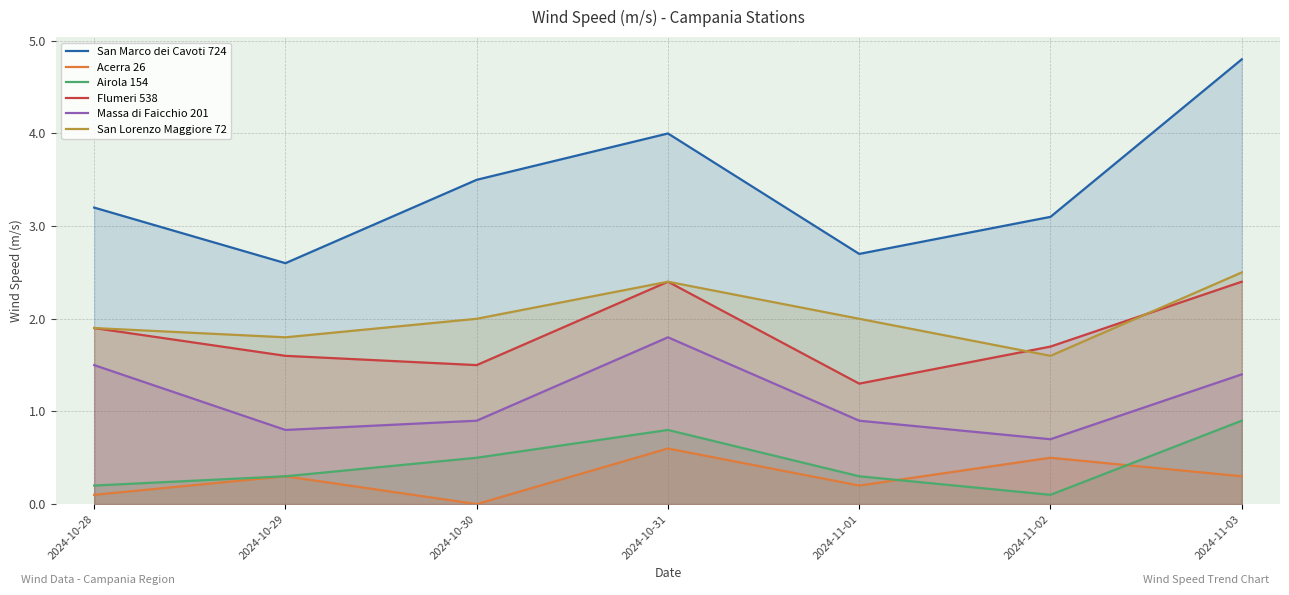

Which series changed the most between 2024-10-28 and 2024-11-03?

San Marco dei Cavoti 724